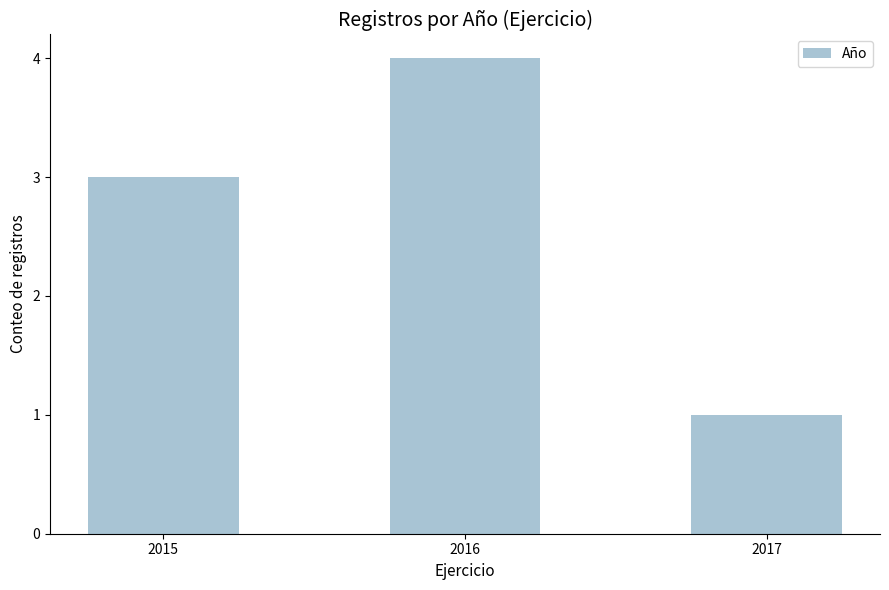

Approximately how many times larger is the value at 2016 compared to 2017?

4.0